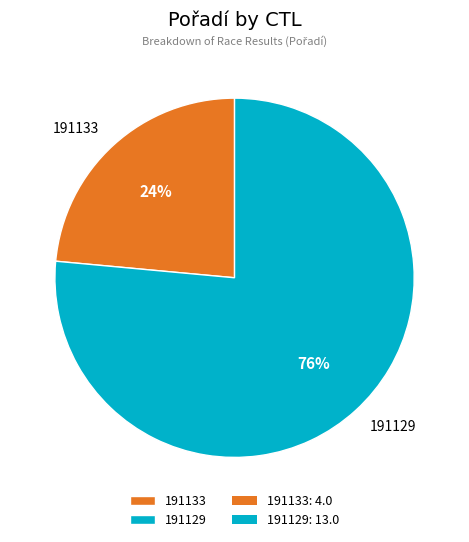

Which category has the smallest portion of the pie?

191133